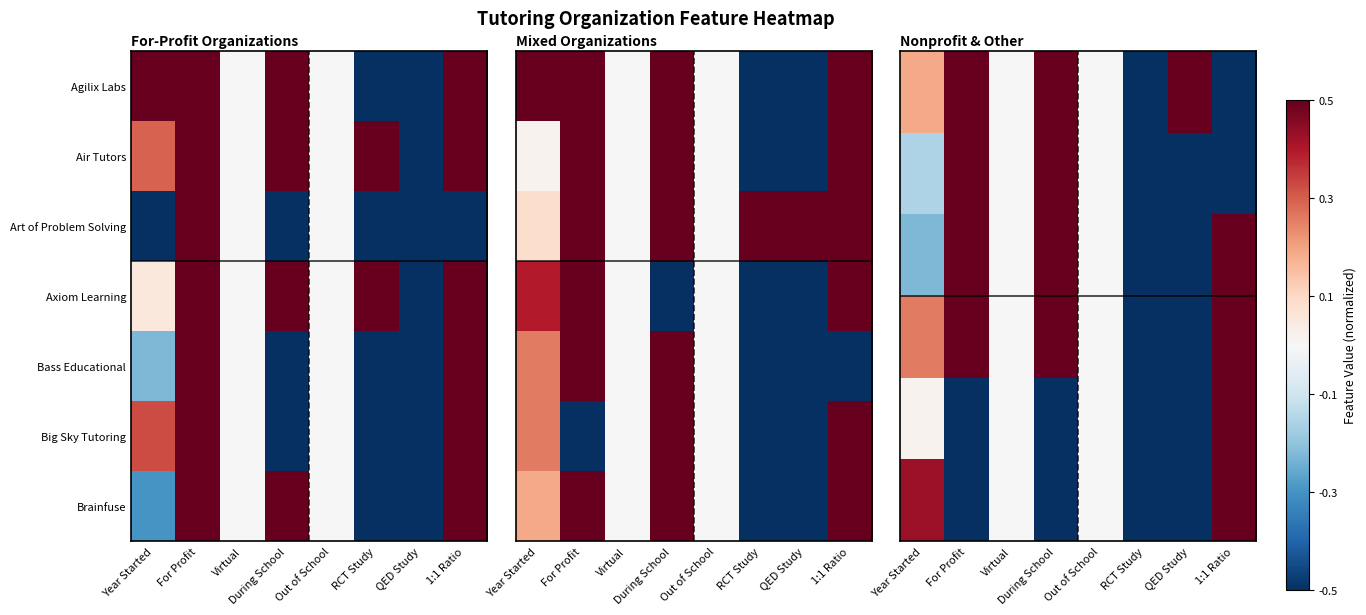

Which category has the lowest value across all series?

RCT Study